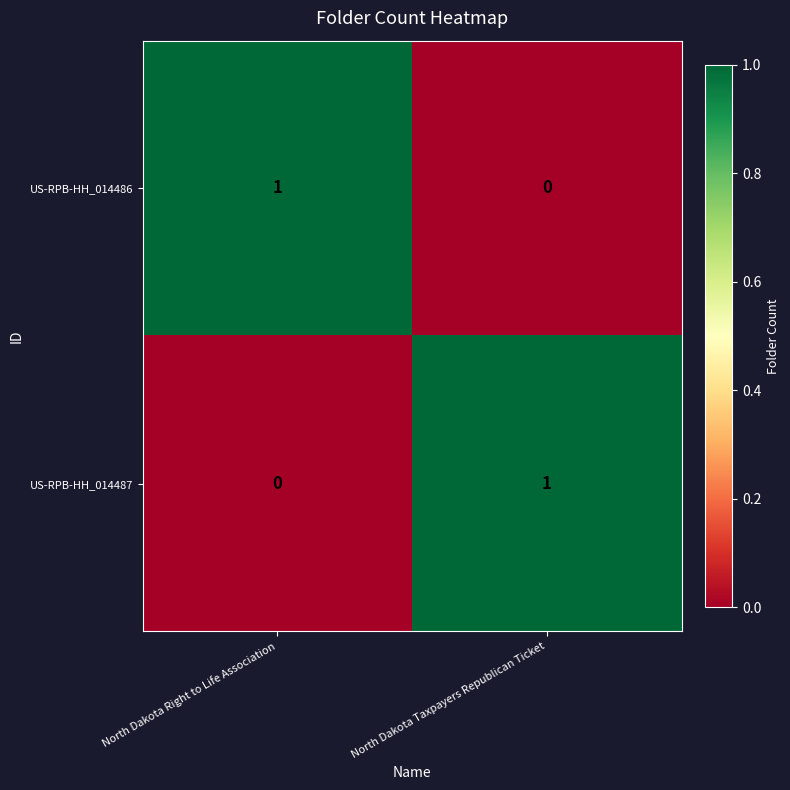

Is the value of US-RPB-HH_014486 at North Dakota Right to Life Association greater than the value of US-RPB-HH_014487 at North Dakota Right to Life Association?

Yes